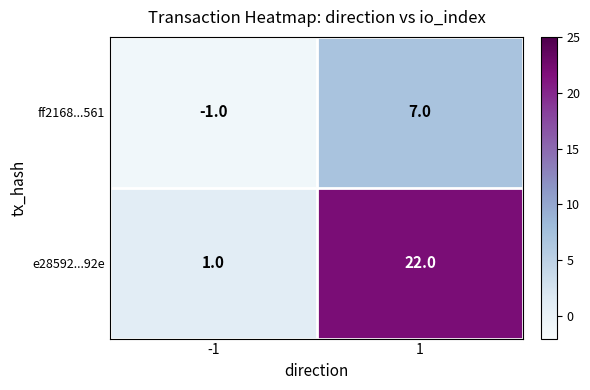

Rank the categories by ff2168...561 value from lowest to highest.

-1, 1